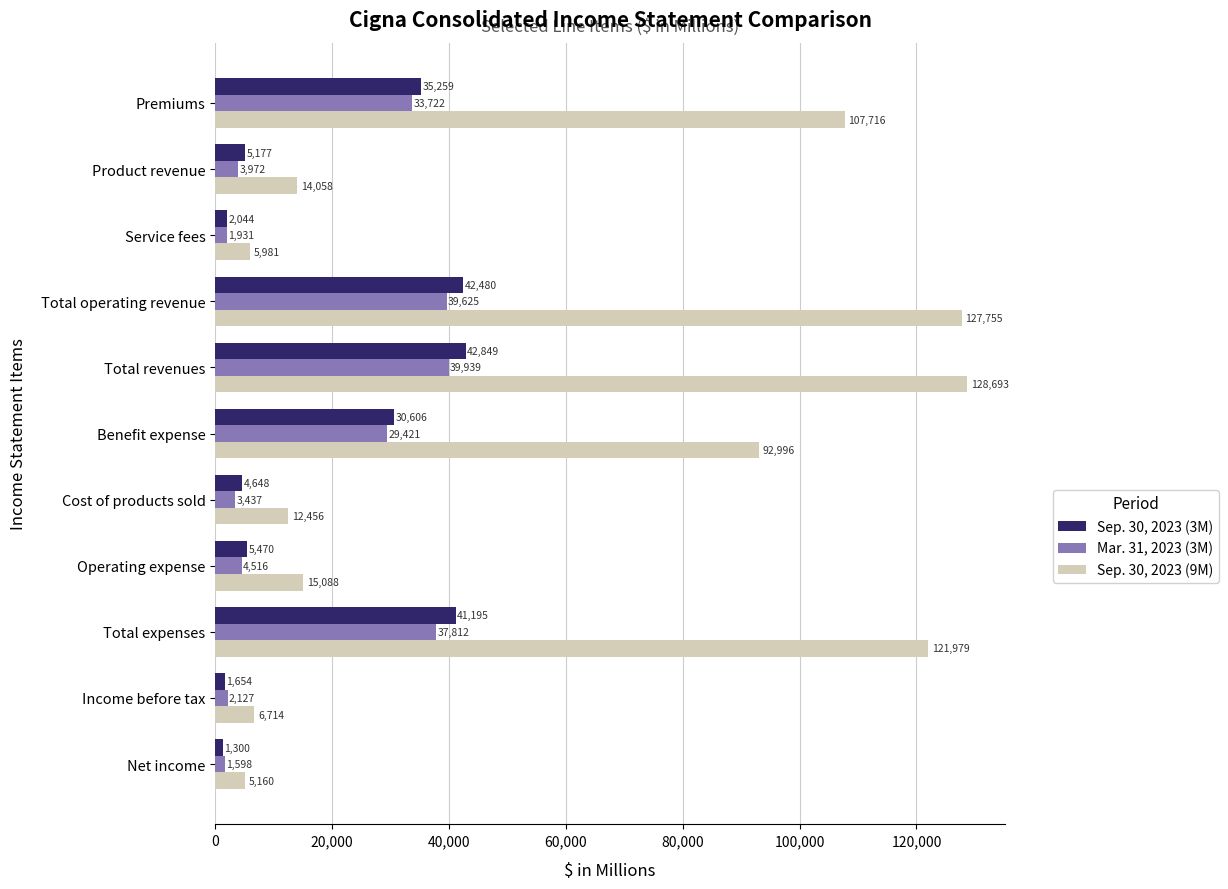

What is the sum of all Mar. 31, 2023 (3M) values?

198100